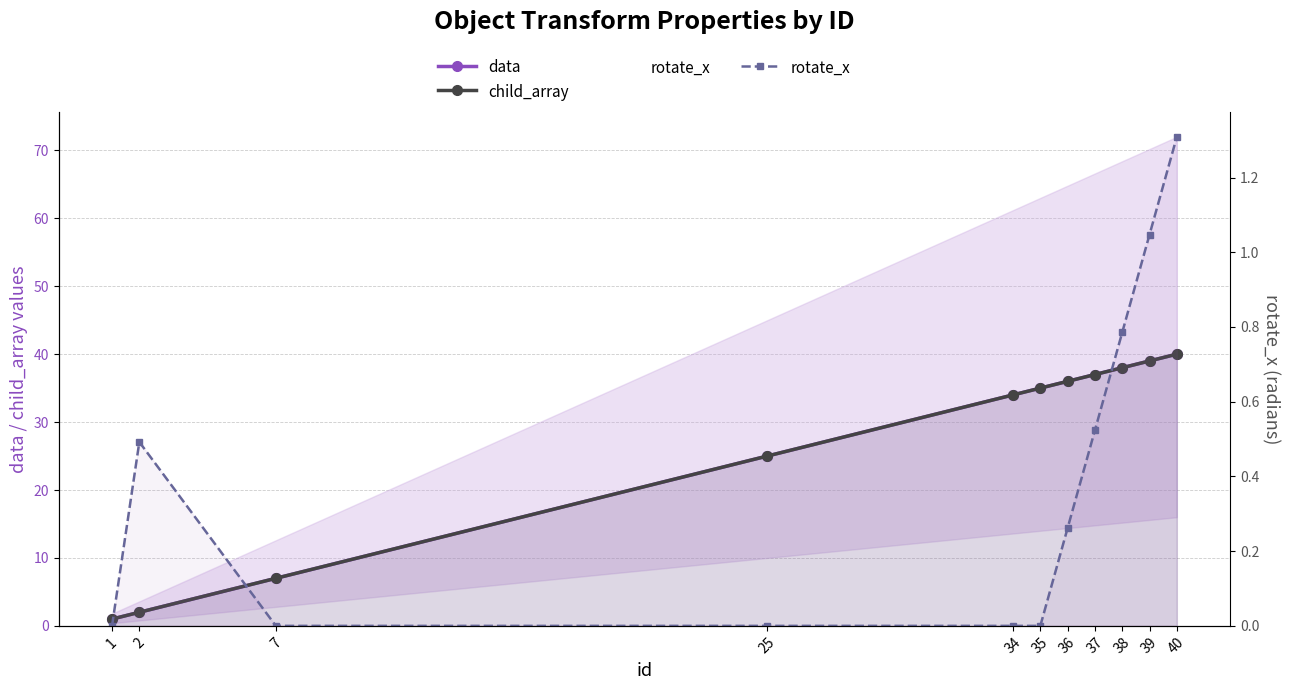

What is the difference between the maximum and minimum values in the rotate_x series?

1.3